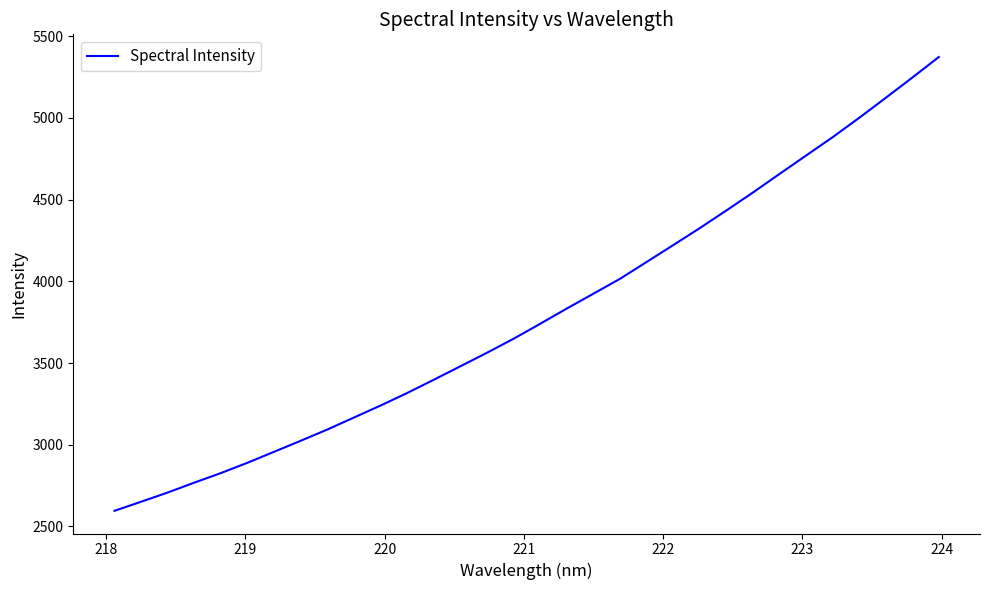

What is the minimum value shown in the chart?

2595.8